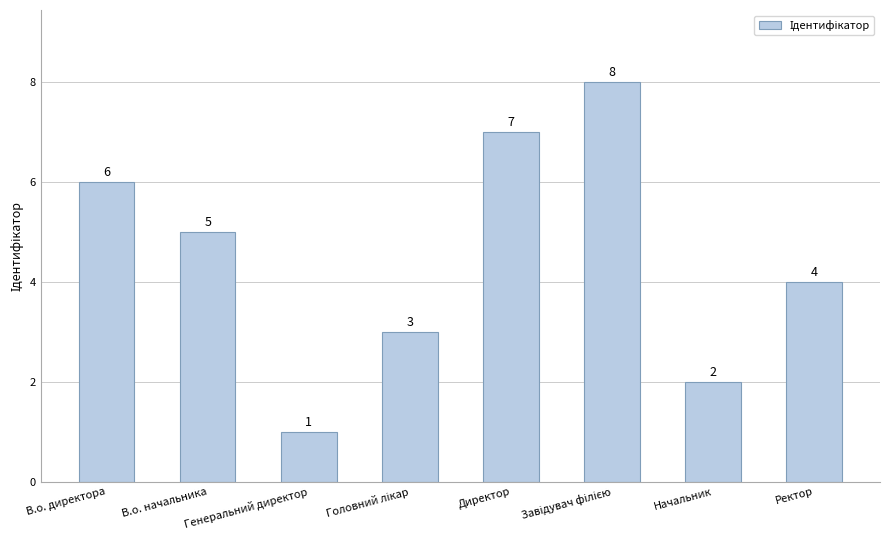

What is the sum of the values at В.о. директора and Начальник?

8